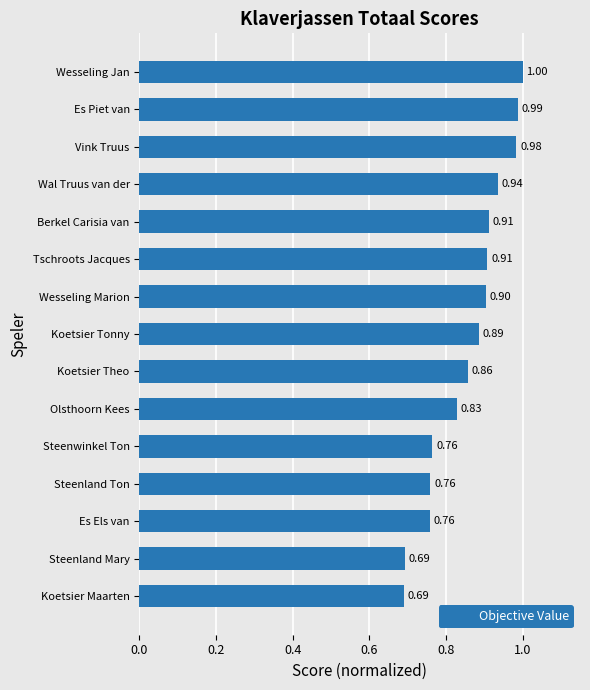

What is the sum of all values?

12.9